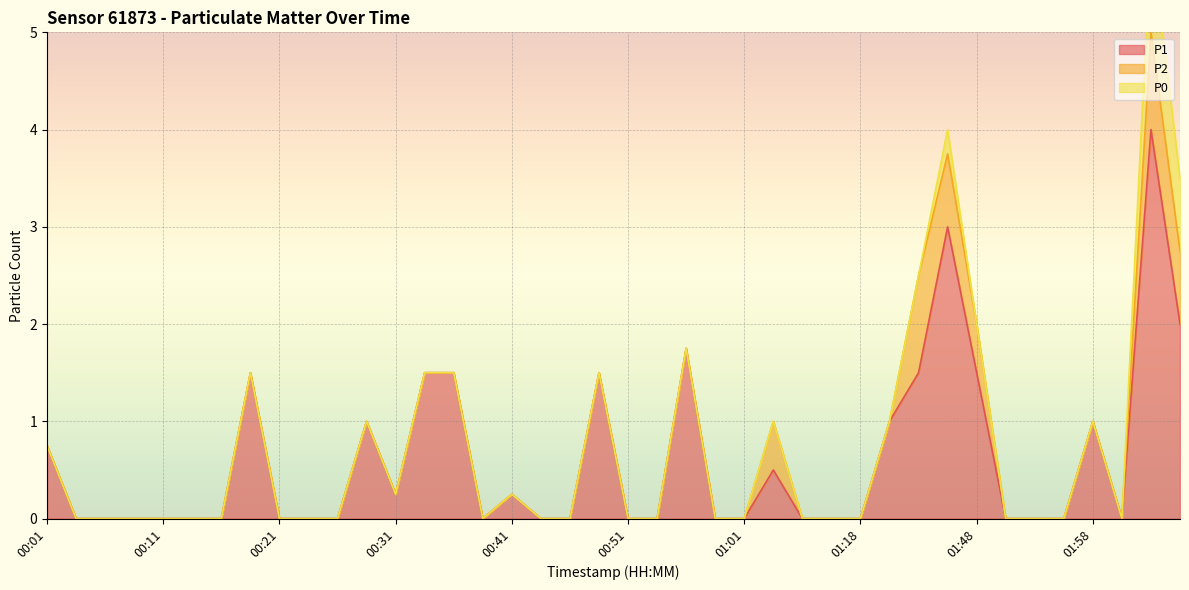

Is it true that P1 equals 1.5 at 01:48?

True